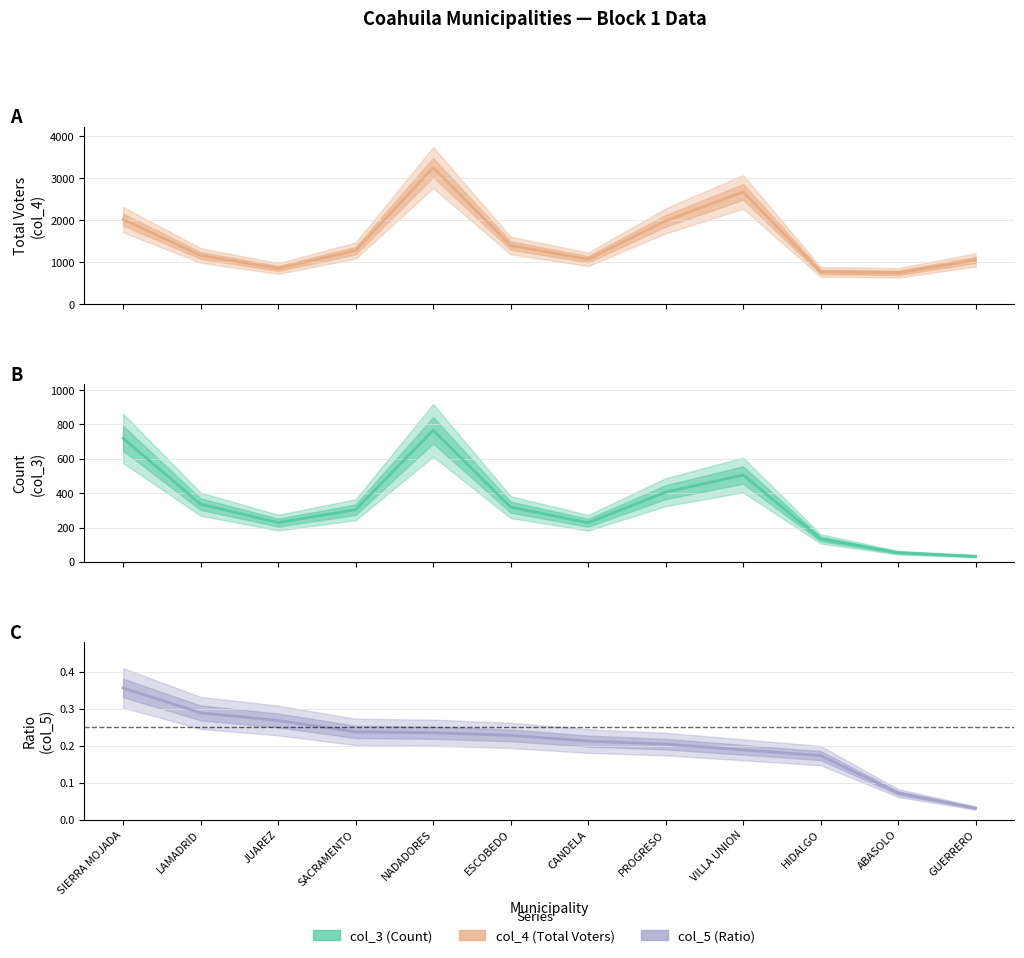

How many data points does each series have?

12